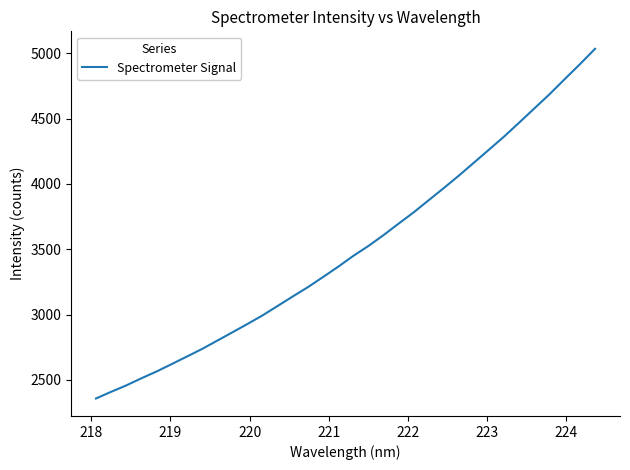

True or false: the data has more than 2 interior local peaks.

False